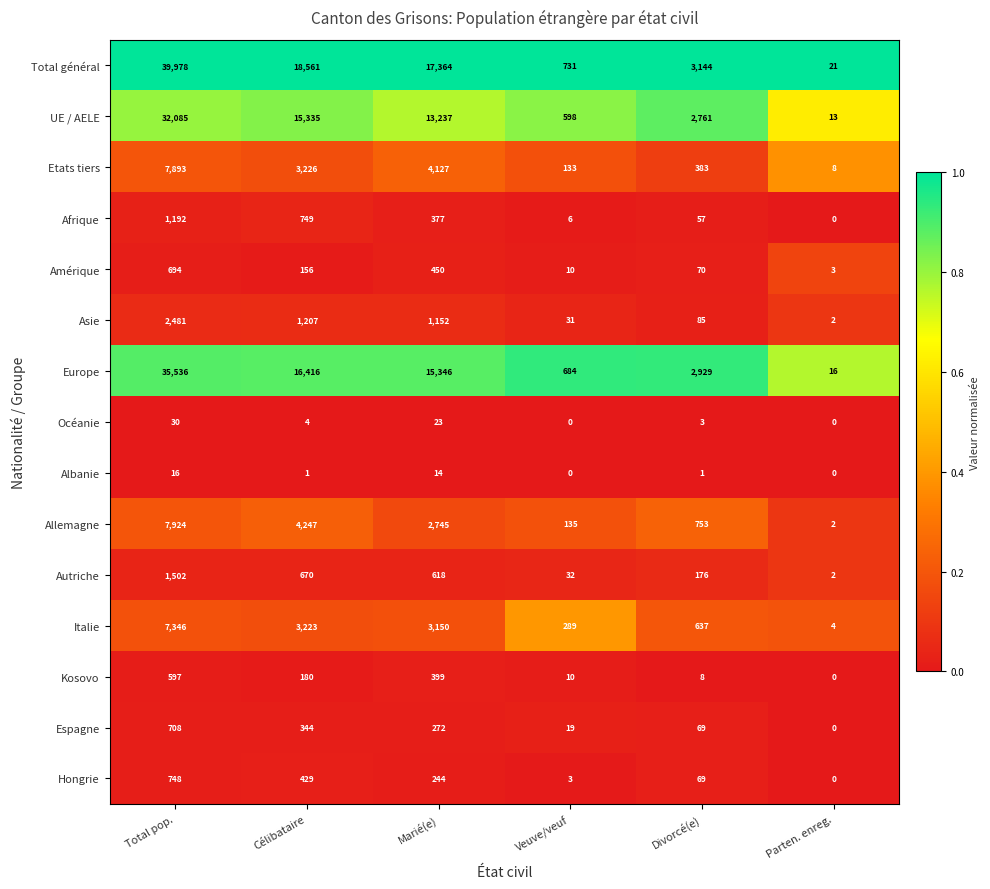

At which label does Kosovo reach its minimum?

Parten. enreg.